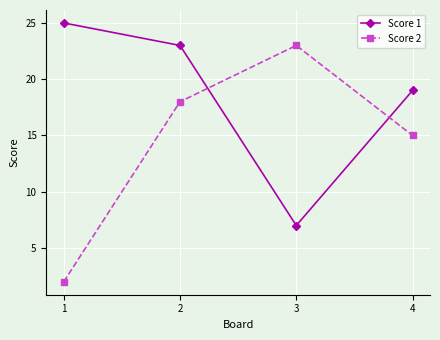

Where does the Score 1 series first go above 23?

1